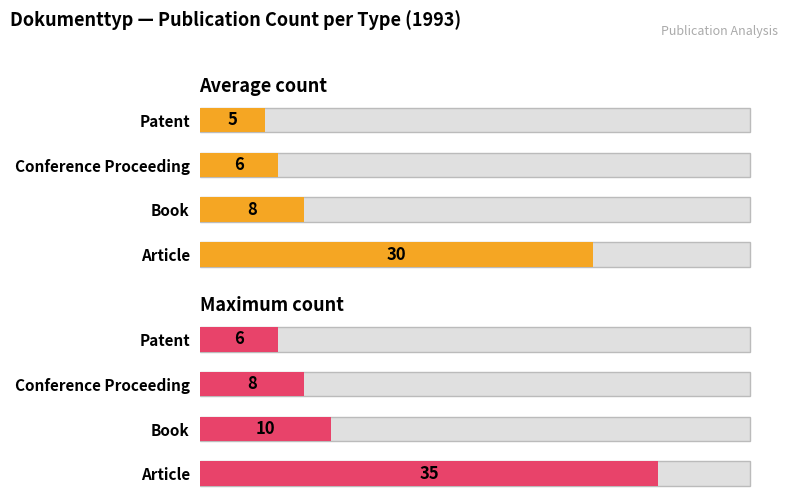

Which series changed the most between Article and Patent?

Maximum count